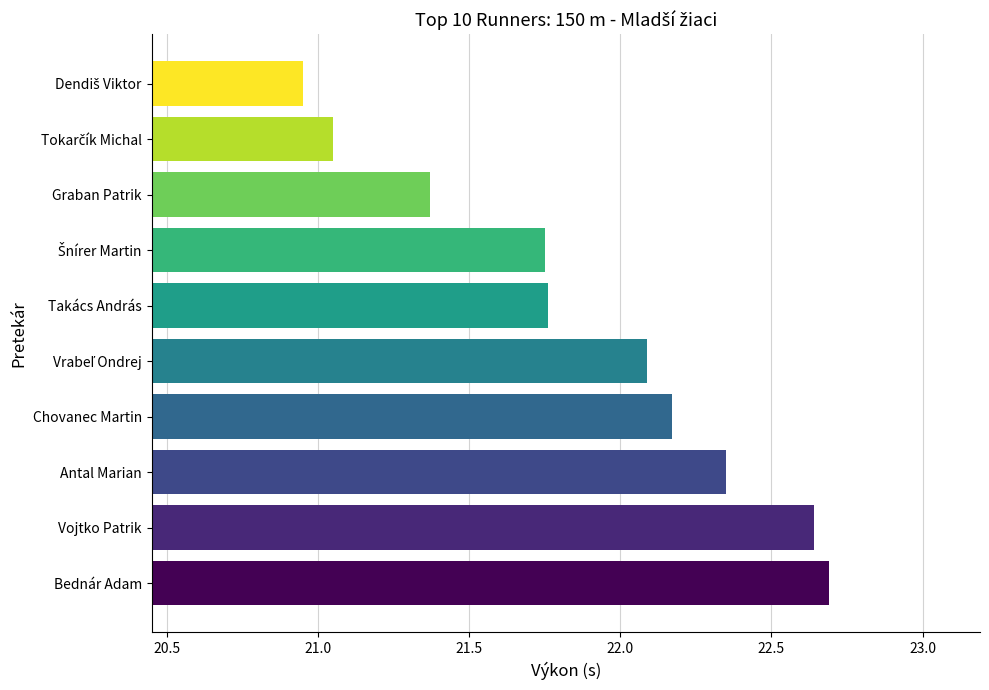

The value at Vojtko Patrik is 14.4. True or false?

False